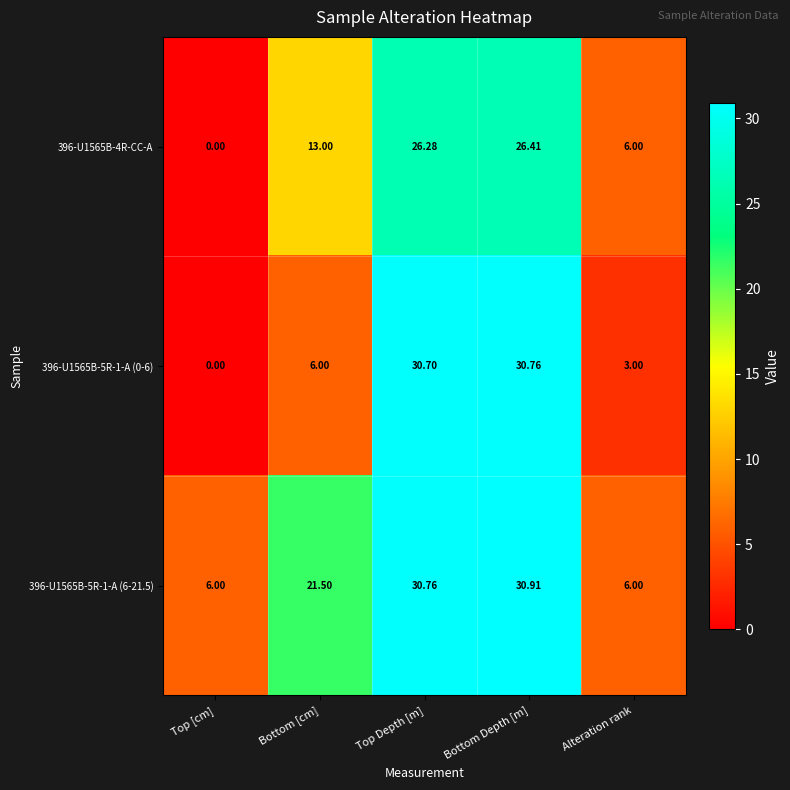

Which category has the lowest value in the 396-U1565B-5R-1-A (0-6) series?

Top [cm]